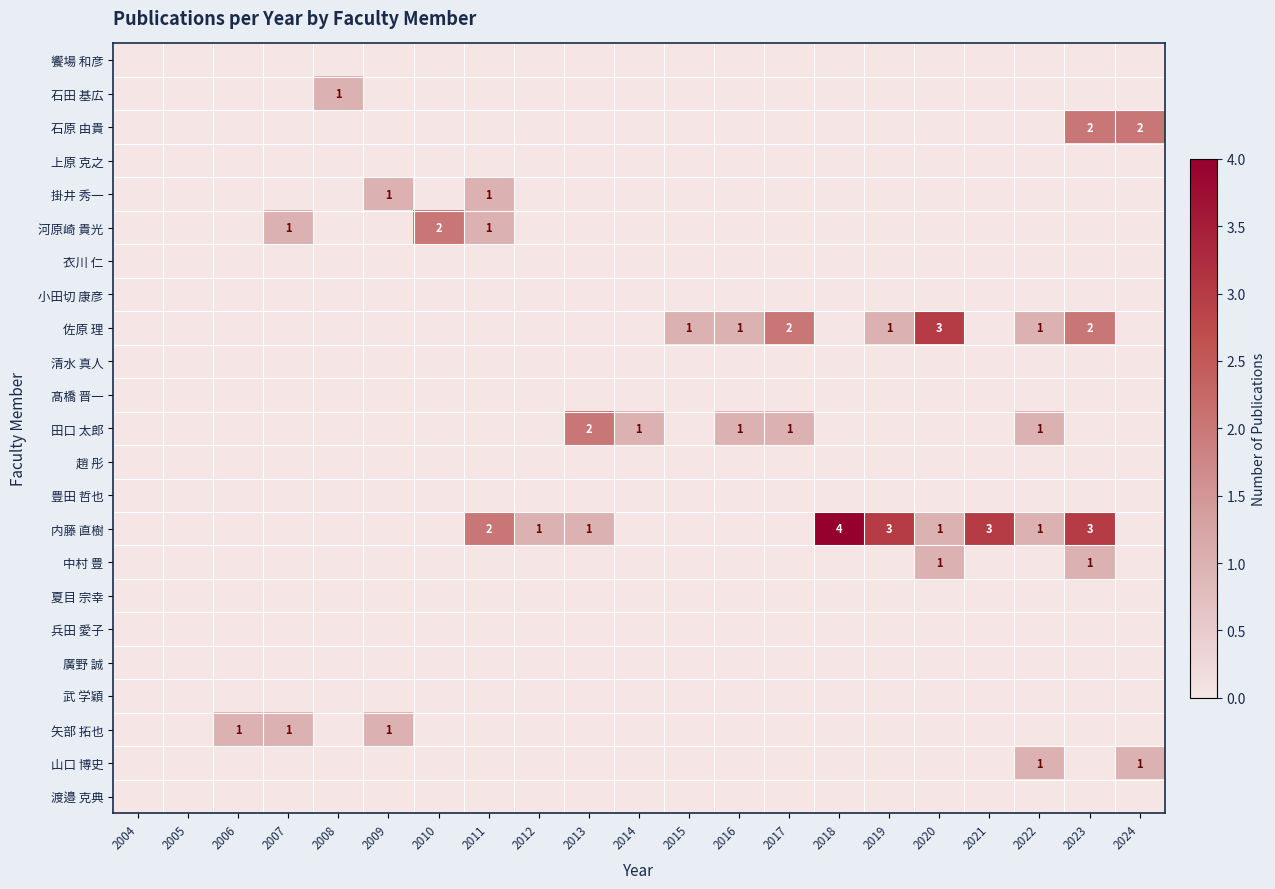

Rank the categories by 饗場 和彦 value from lowest to highest.

2004, 2005, 2006, 2007, 2008, 2009, 2010, 2011, 2012, 2013, 2014, 2015, 2016, 2017, 2018, 2019, 2020, 2021, 2022, 2023, 2024